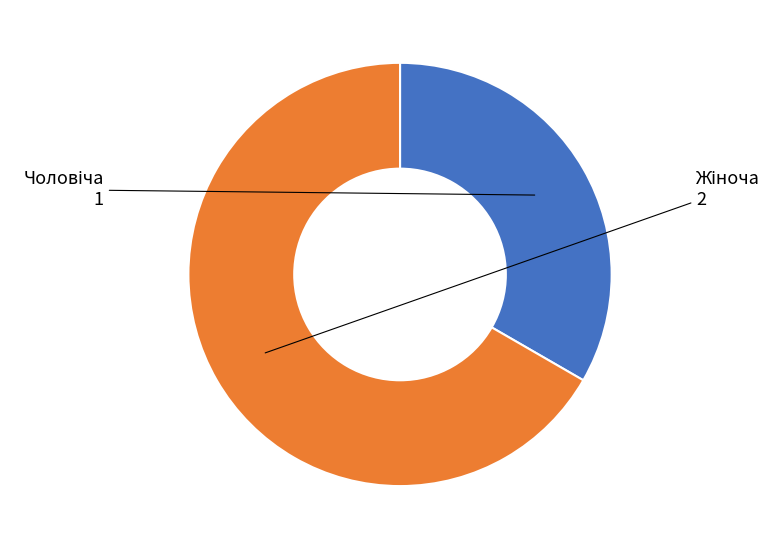

Is there a majority slice in this chart?

Yes